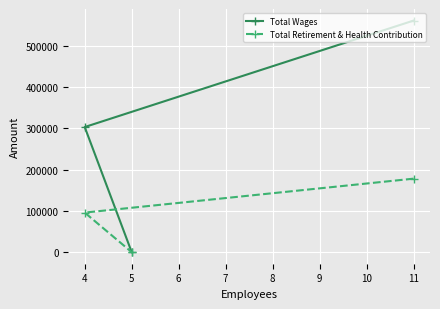

At how many categories does at least one series exceed 131140?

2